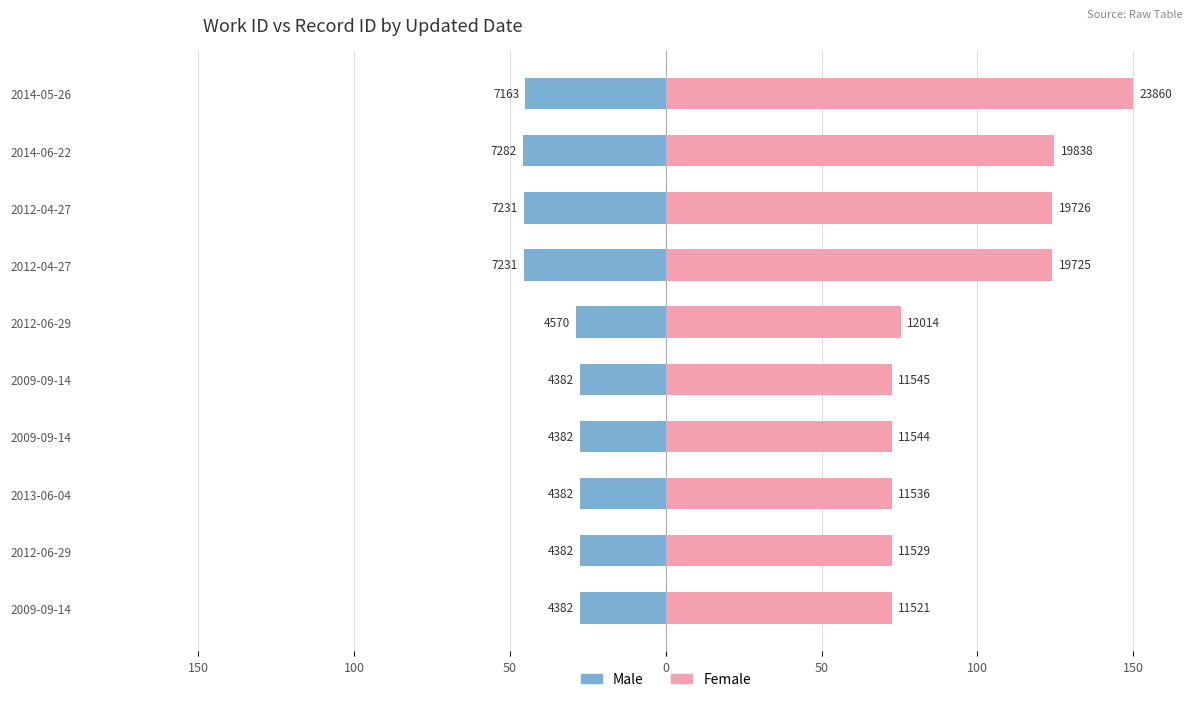

Between 2013-06-04 and 2014-06-22, which is larger?

2013-06-04